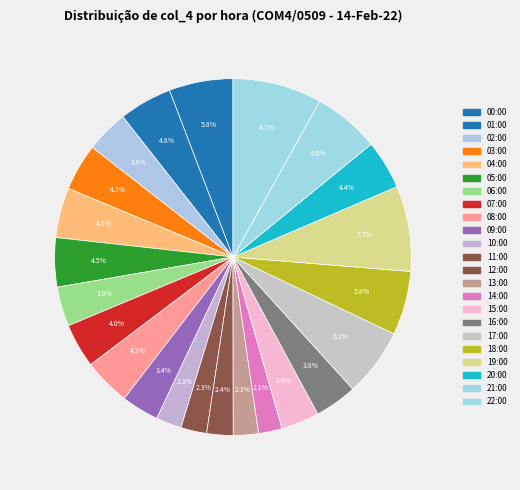

To the nearest percent, what is the average slice percentage?

4%